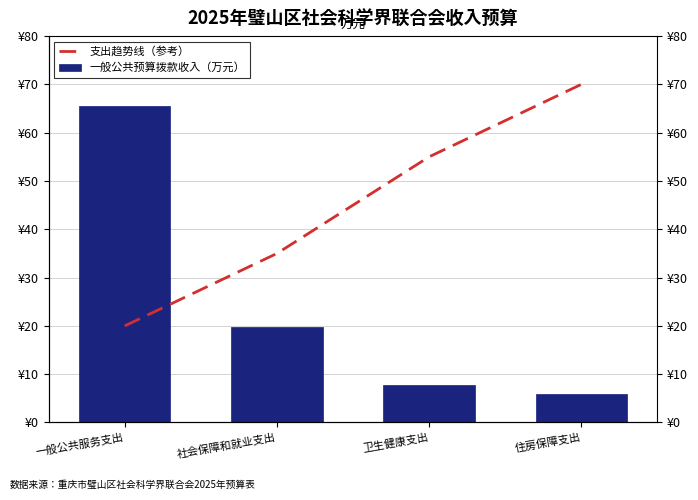

At how many categories does at least one series exceed 69?

1